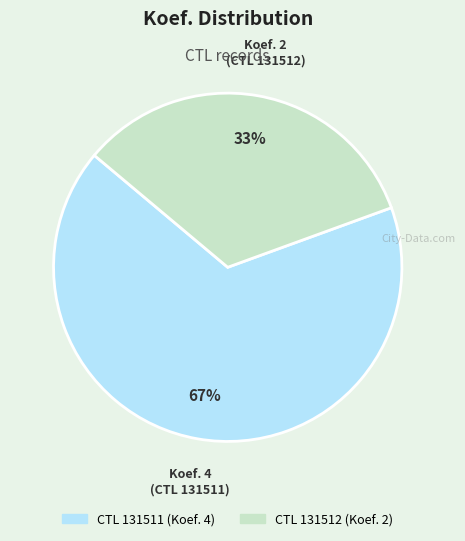

Is there any slice that represents more than half of the pie?

Yes